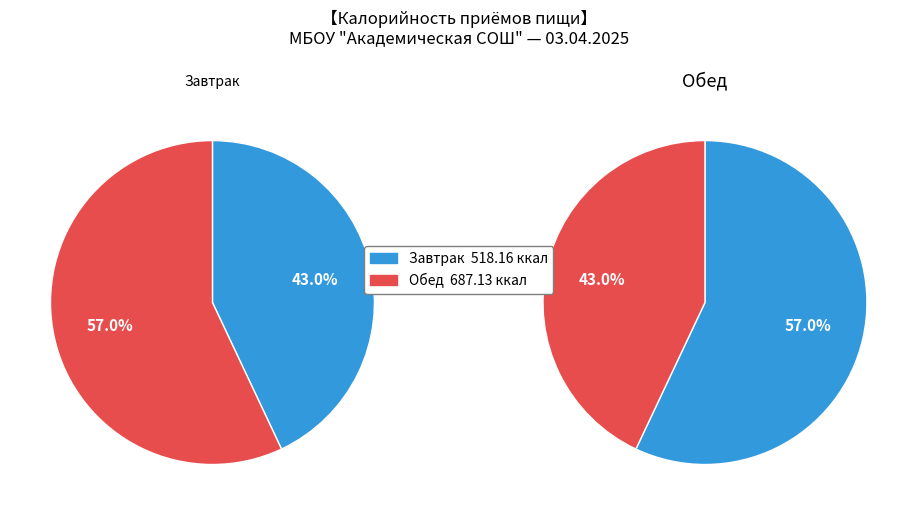

How many segments does this pie chart have?

2